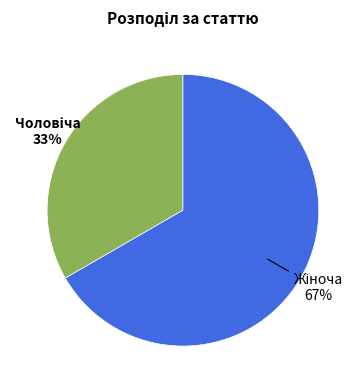

Does any single category account for the majority?

Yes